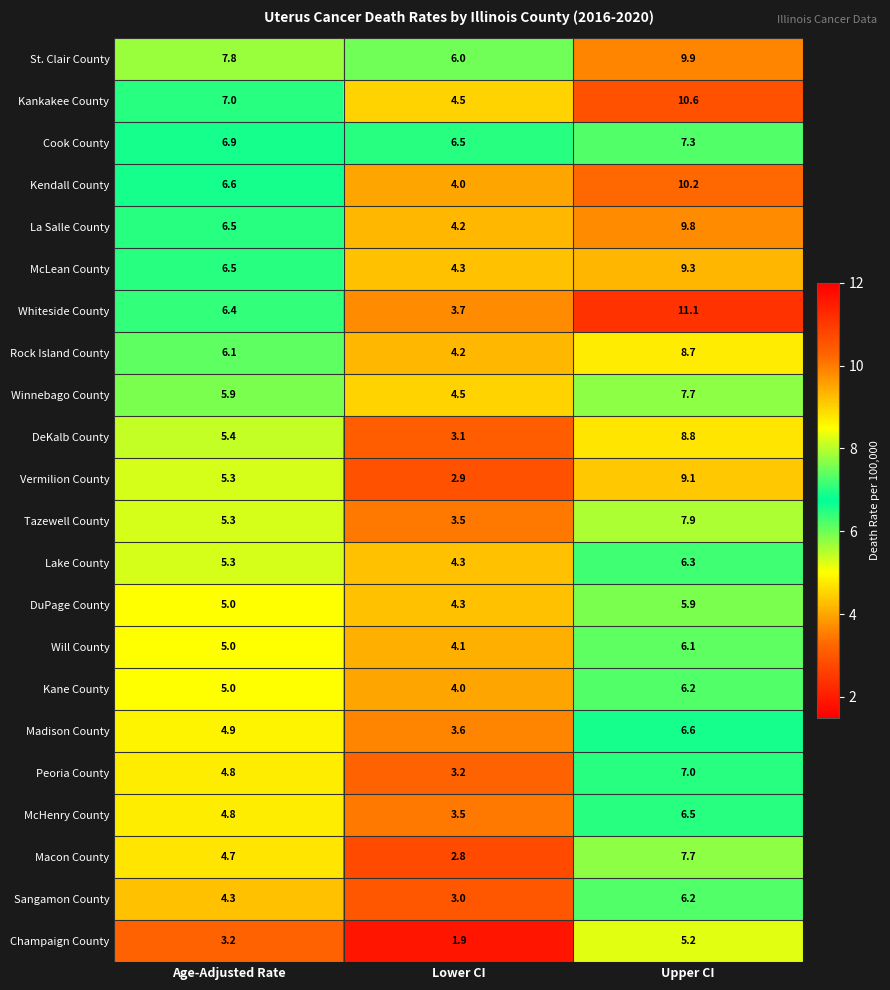

At which category is the sum across all series the highest?

Upper CI